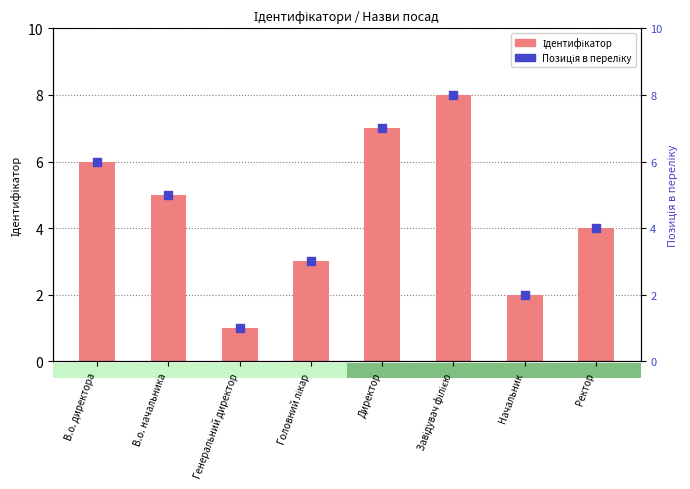

Which series has the largest total across all categories?

Ідентифікатор